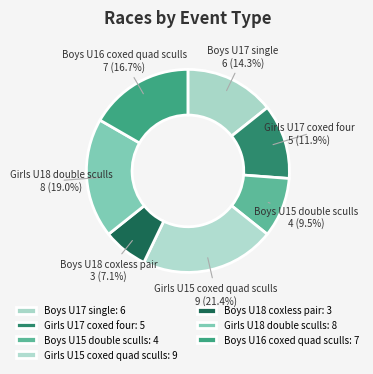

To the nearest percent, what is the combined percentage of Boys U18 coxless pair and Boys U17 single?

21%